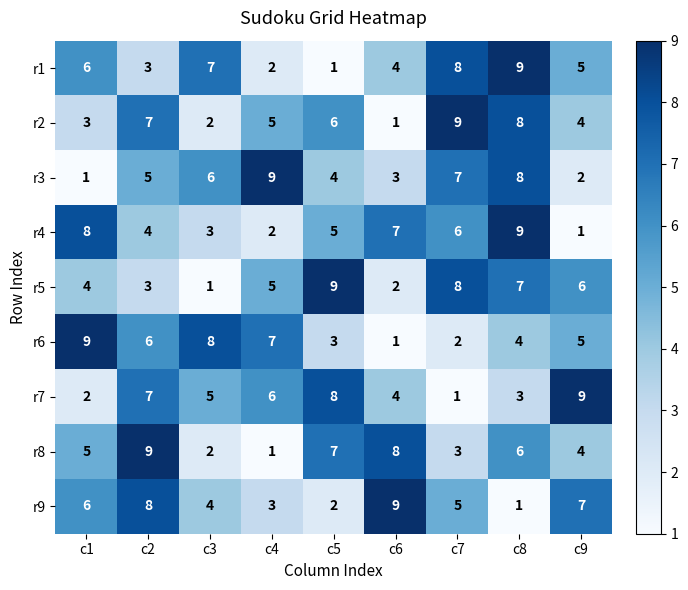

Rank the categories by r4 value from highest to lowest.

c8, c1, c6, c7, c5, c2, c3, c4, c9